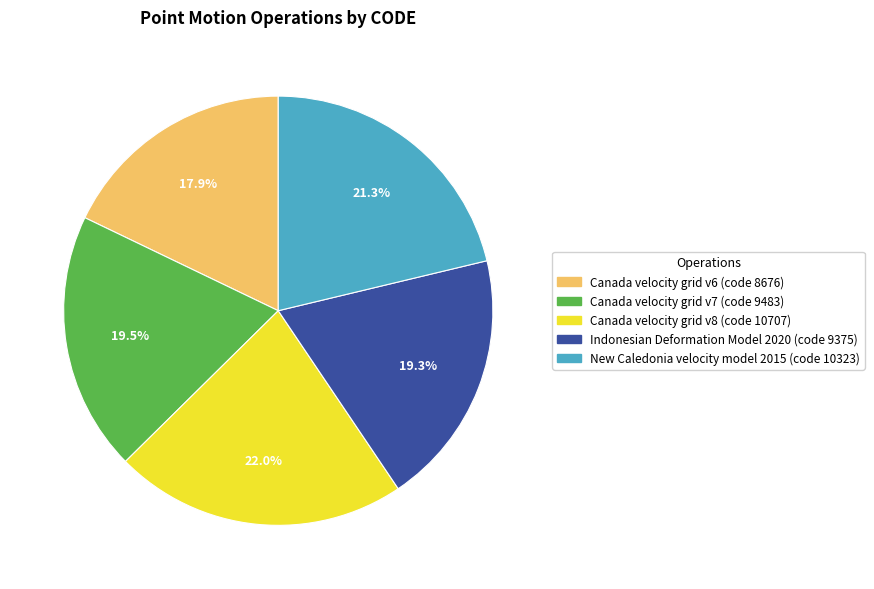

What is the ratio of the value at Indonesian Deformation Model 2020 to the value at Canada velocity grid v8?

0.9